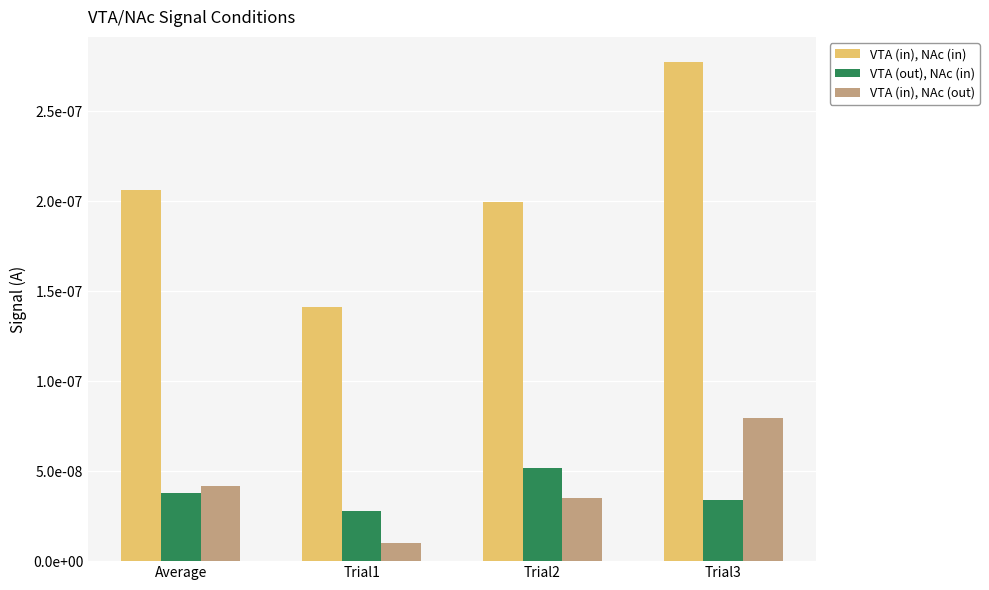

Are the bars grouped side by side (vs. stacked)?

Yes